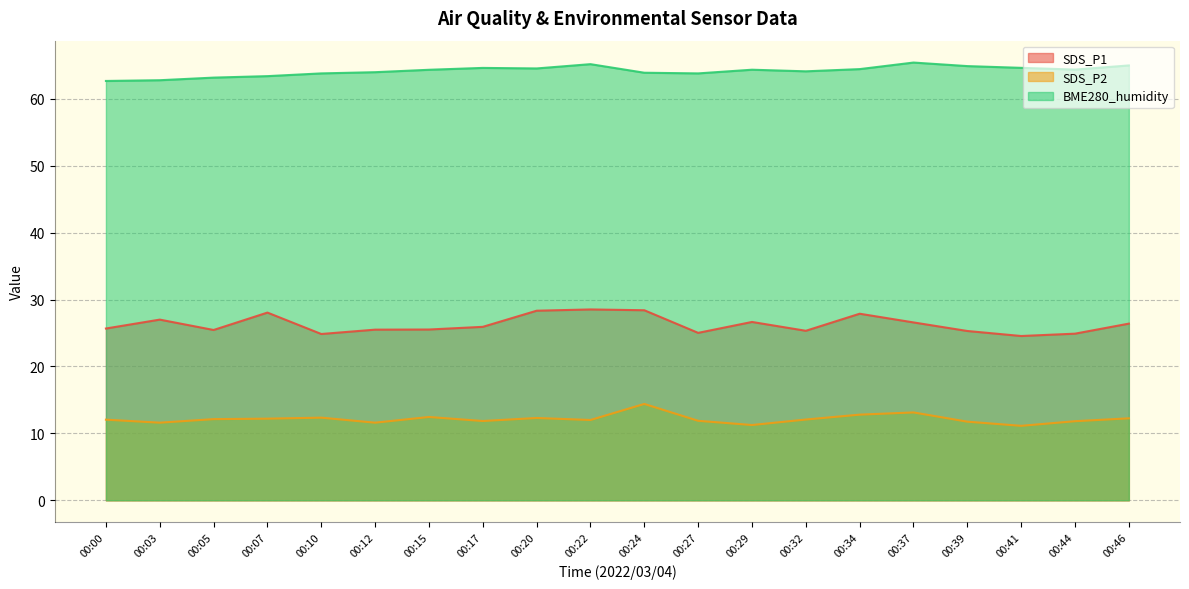

Where is the first local maximum for BME280_humidity?

00:17